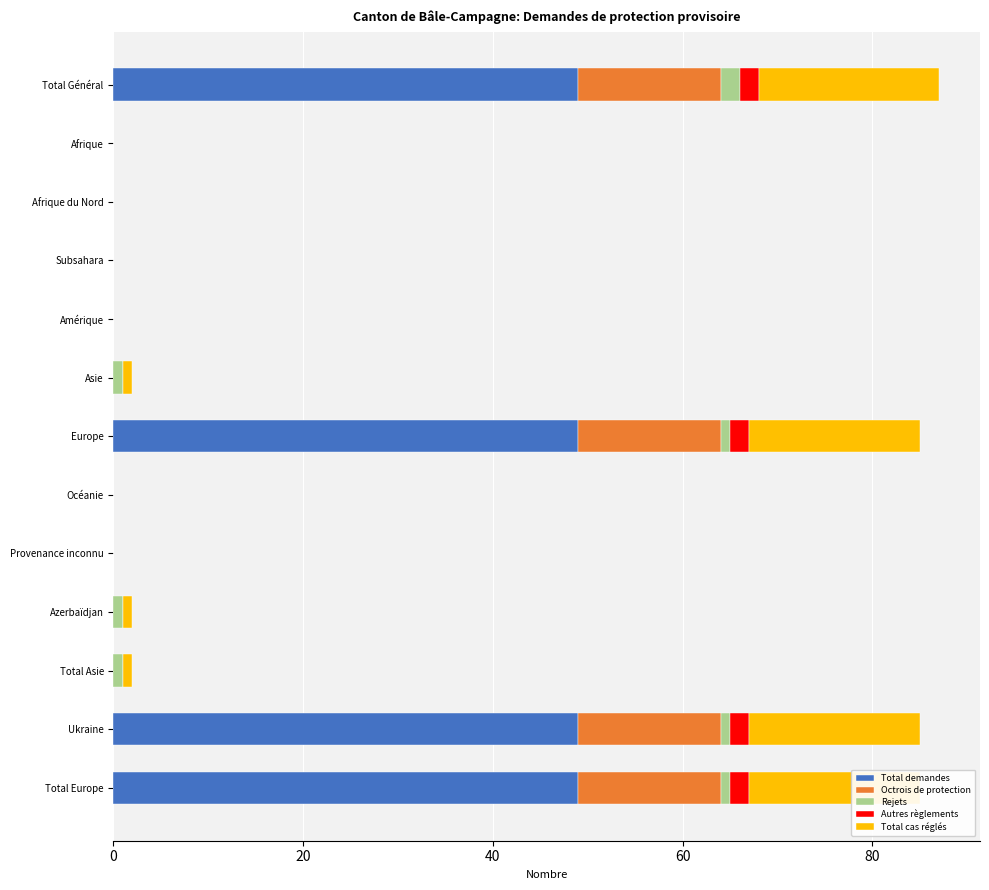

The value of Total demandes at Azerbaïdjan is -33. True or false?

False